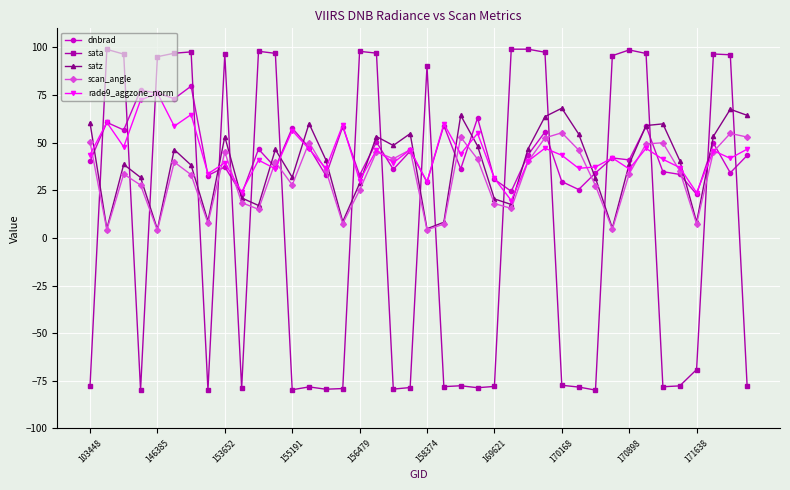

In rade9_aggzone_norm, how many points are lower than both neighbors (excluding endpoints)?

15